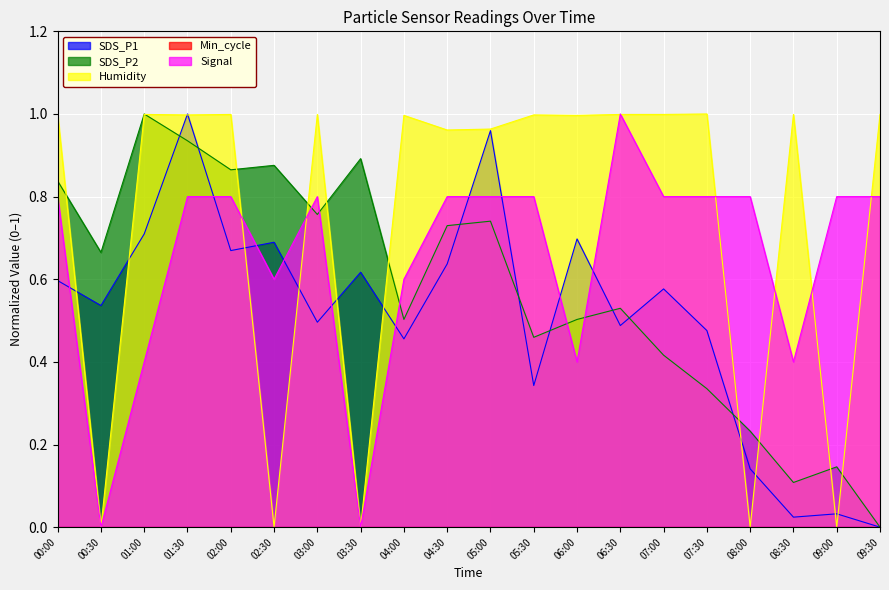

Rank the series by their average value, from highest to lowest.

Humidity, Signal, SDS_P2, SDS_P1